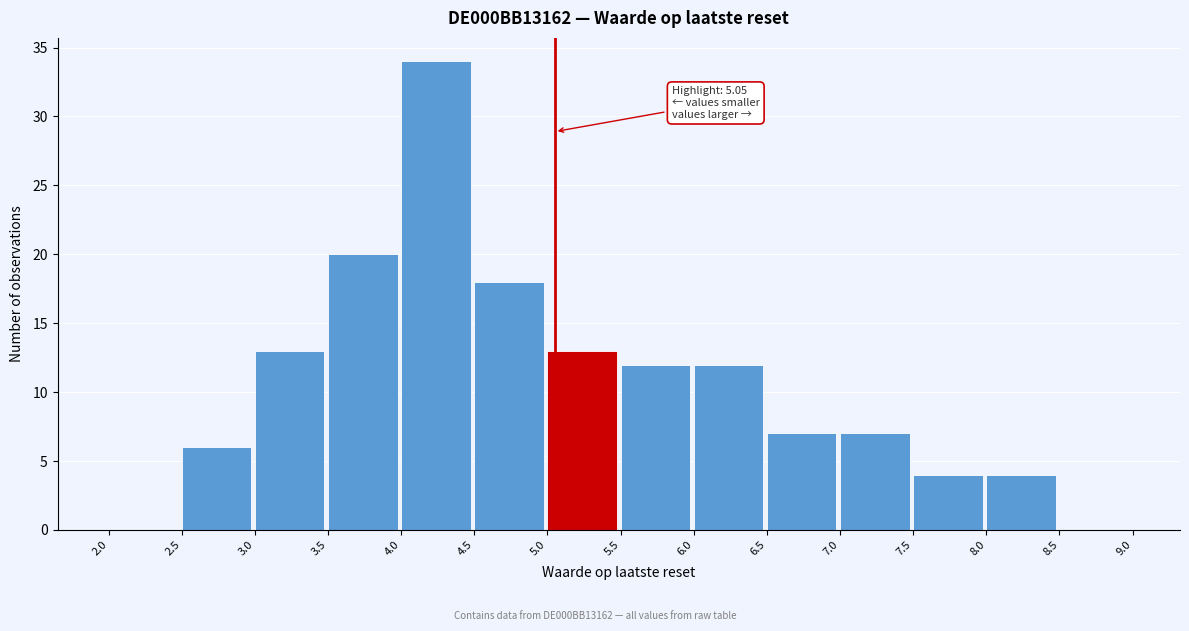

Which range on the x-axis has the tallest bar?

4.0 to 4.5